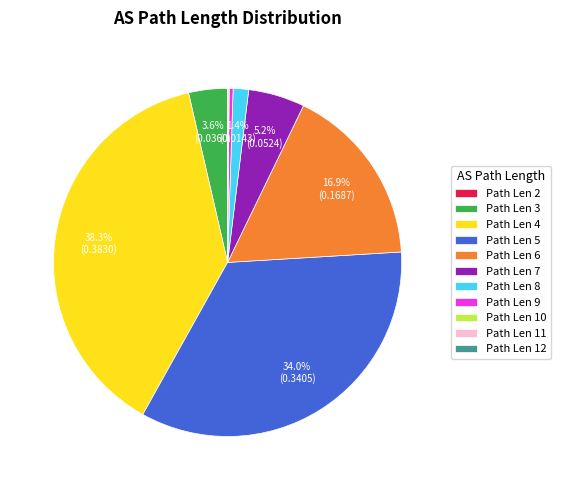

What is the largest slice in the pie chart?

Path Len 4